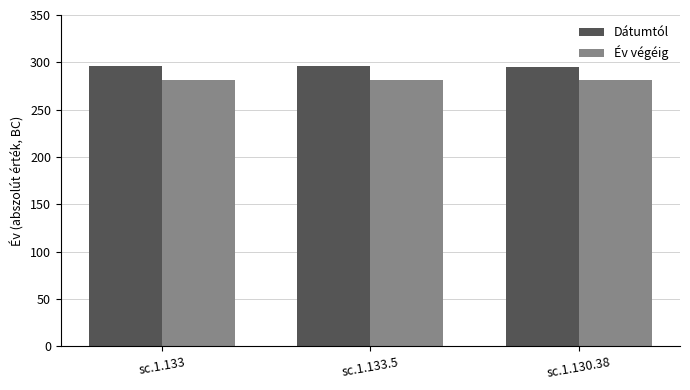

What is the maximum value for Év végéig?

281